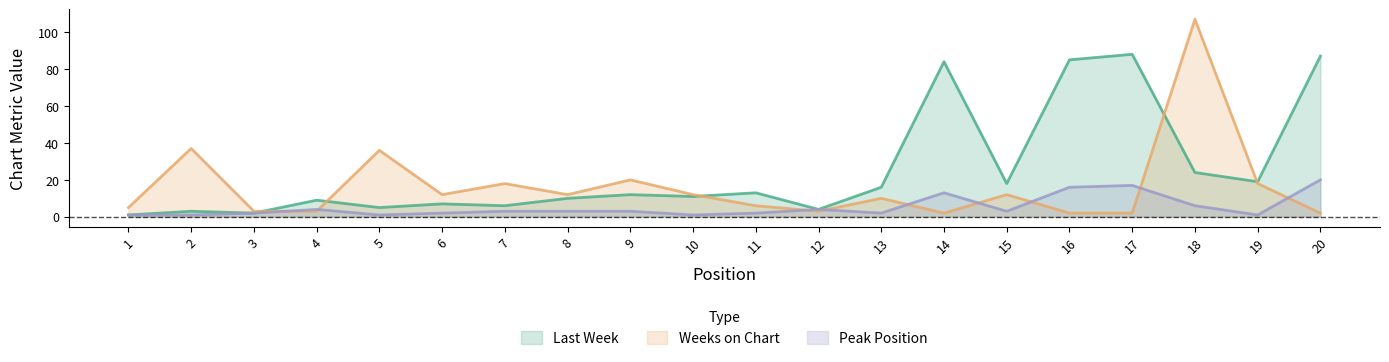

Is the value of Weeks on Chart at 13 greater than the value of Peak Position at 3?

Yes